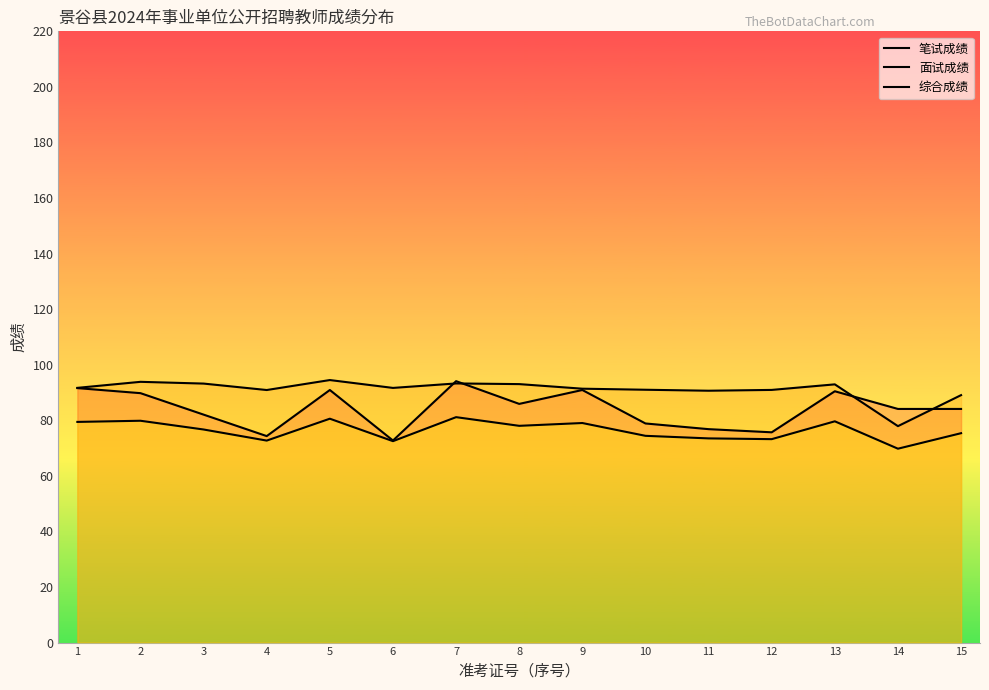

Is the value of 综合成绩 at 11 greater than the value of 笔试成绩 at 6?

Yes